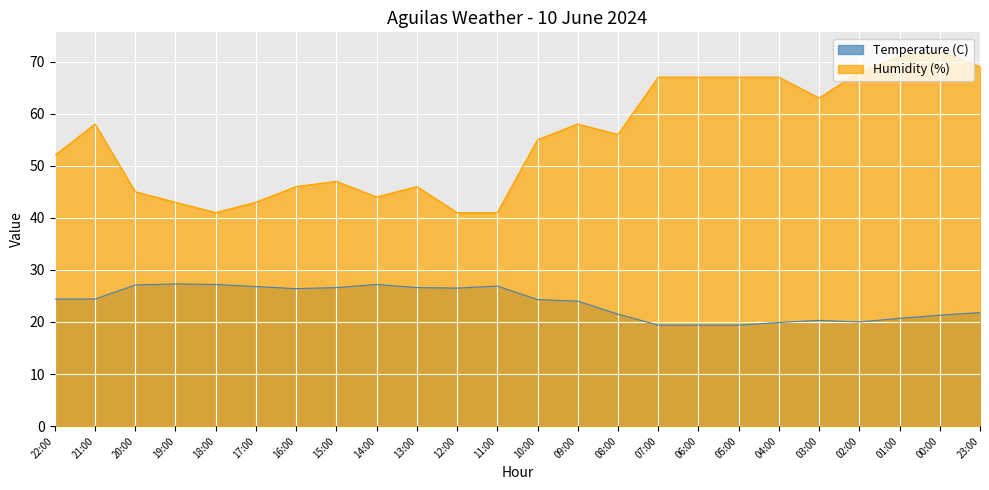

How many data points does each series have?

24